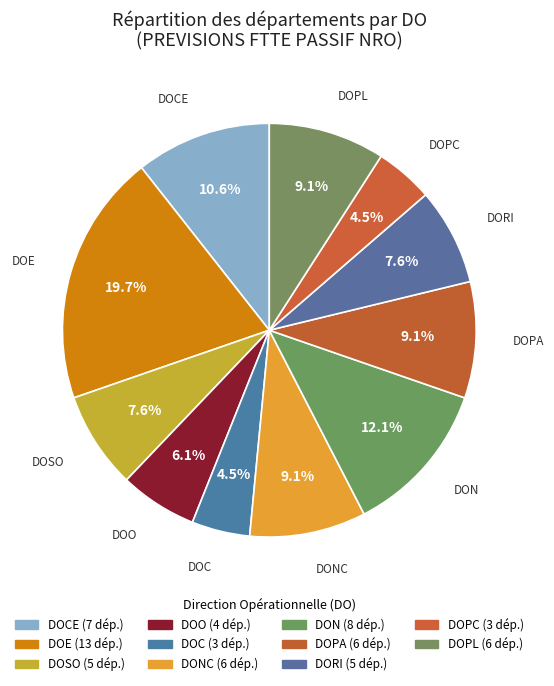

How many segments does this pie chart have?

11